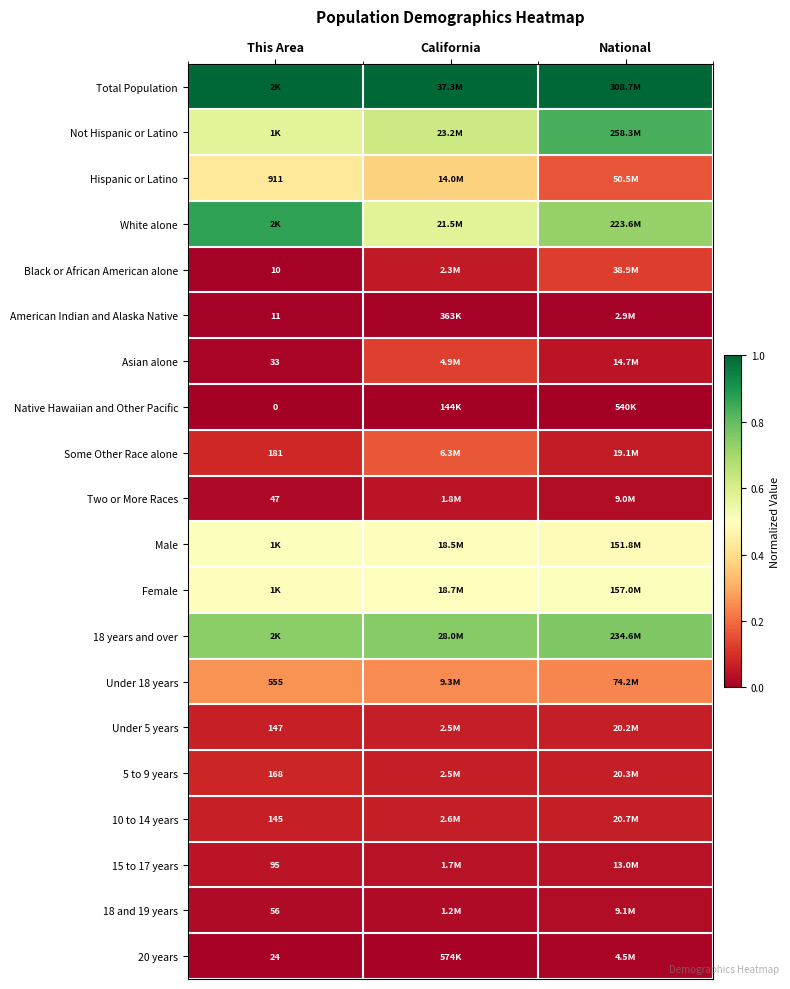

Is the value of Native Hawaiian and Other Pacific at This Area greater than the value of Black or African American alone at This Area?

No